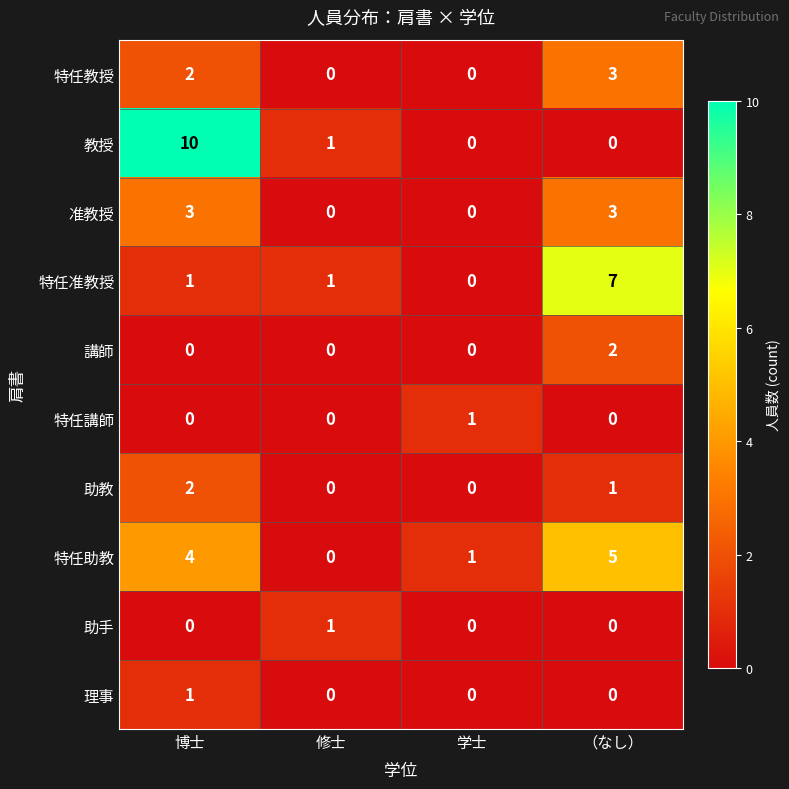

Rank the categories by 特任助教 value from lowest to highest.

修士, 学士, 博士, （なし）